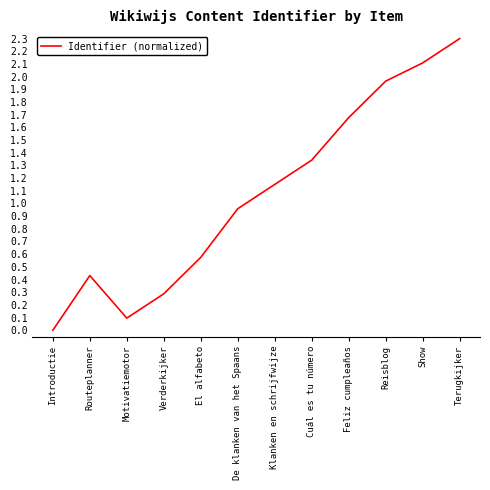

Where is the first local minimum?

Motivatiemotor